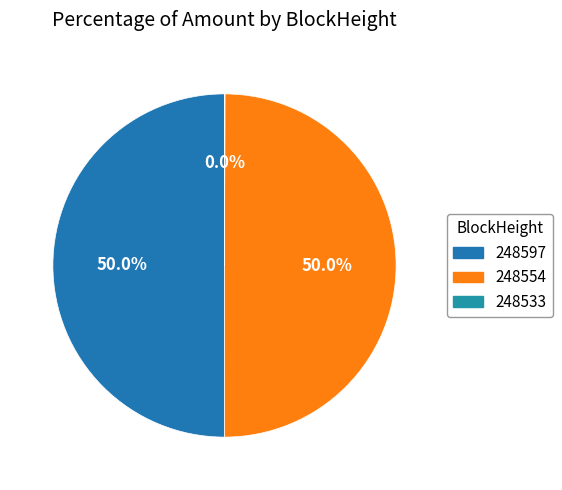

What is the smallest slice in the pie chart?

248533